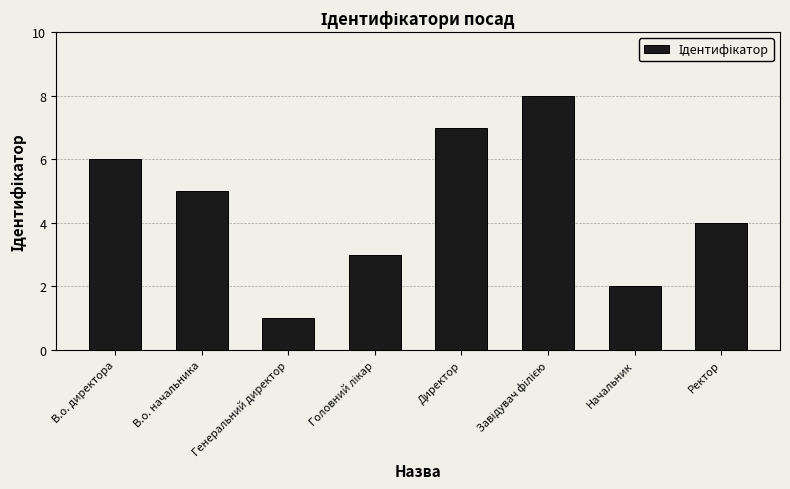

What is the sum of the values at Генеральний директор and Директор?

8